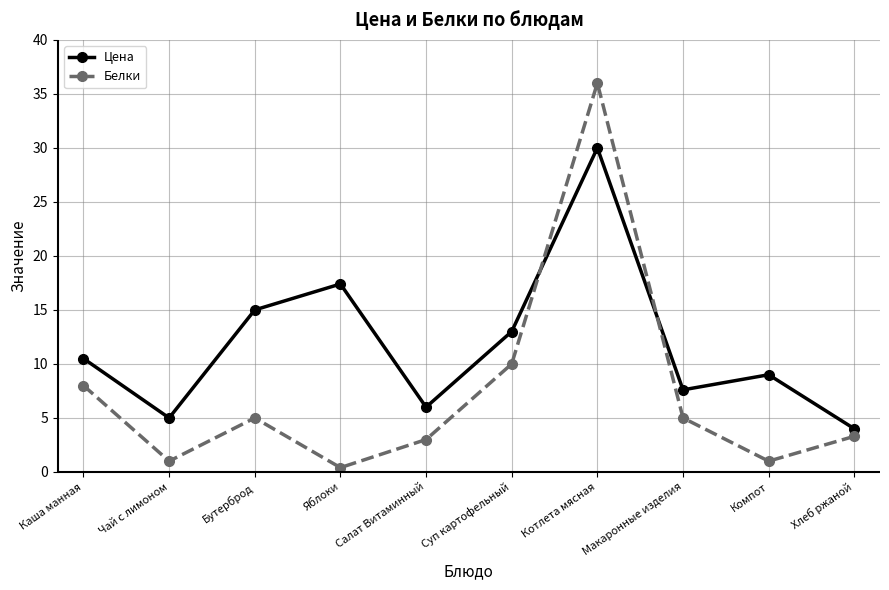

Reading left to right, list all the values displayed in this chart.

Цена: 10.5	5.0	15.0	17.4	6.0	13.0	30.0	7.6	9.0	4.0
Белки: 8.0	1.0	5.0	0.4	3.0	10.0	36.0	5.0	1.0	3.3